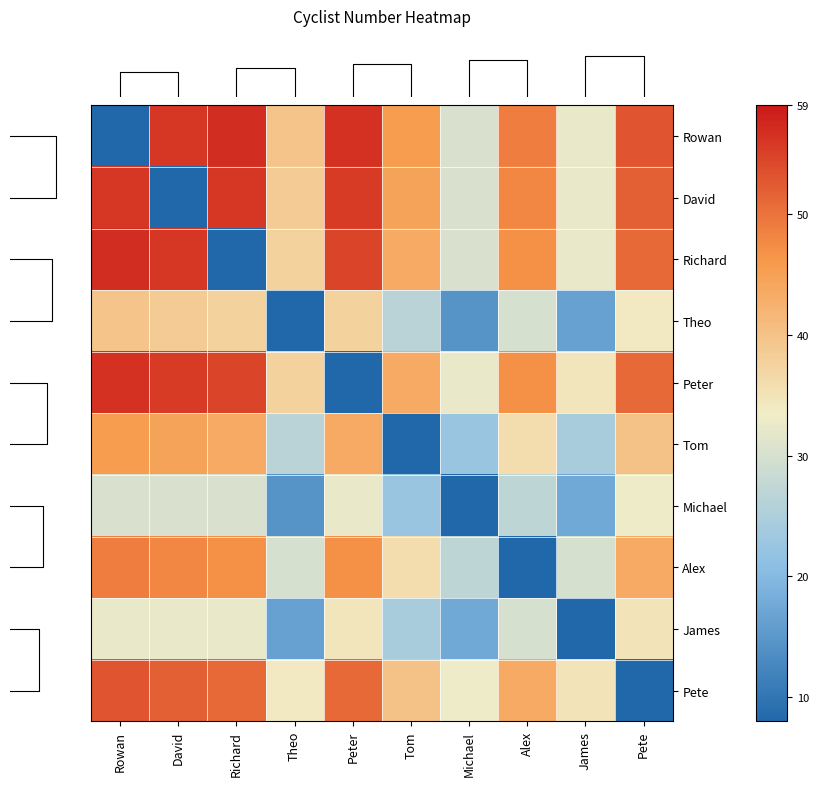

Reading left to right, list all the values displayed in this chart.

Rowan: Rowan=8.0	David=56.0	Richard=57.0	Theo=39.5	Peter=56.5	Tom=45.5	Michael=30.5	Alex=49.0	James=32.5	Pete=53.0
David: Rowan=56.0	David=8.0	Richard=56.0	Theo=38.5	Peter=55.5	Tom=44.5	Michael=30.5	Alex=48.0	James=32.5	Pete=52.0
Richard: Rowan=57.0	David=56.0	Richard=8.0	Theo=37.5	Peter=54.5	Tom=43.5	Michael=30.5	Alex=47.0	James=32.5	Pete=51.0
Theo: Rowan=39.5	David=38.5	Richard=37.5	Theo=8.0	Peter=37.5	Tom=26.5	Michael=14.5	Alex=30.0	James=16.5	Pete=34.0
Peter: Rowan=56.5	David=55.5	Richard=54.5	Theo=37.5	Peter=8.0	Tom=43.5	Michael=32.5	Alex=47.0	James=34.5	Pete=51.0
Tom: Rowan=45.5	David=44.5	Richard=43.5	Theo=26.5	Peter=43.5	Tom=8.0	Michael=22.5	Alex=36.0	James=24.5	Pete=40.0
Michael: Rowan=30.5	David=30.5	Richard=30.5	Theo=14.5	Peter=32.5	Tom=22.5	Michael=8.0	Alex=27.0	James=17.5	Pete=33.0
Alex: Rowan=49.0	David=48.0	Richard=47.0	Theo=30.0	Peter=47.0	Tom=36.0	Michael=27.0	Alex=8.0	James=30.0	Pete=43.5
James: Rowan=32.5	David=32.5	Richard=32.5	Theo=16.5	Peter=34.5	Tom=24.5	Michael=17.5	Alex=30.0	James=8.0	Pete=35.0
Pete: Rowan=53.0	David=52.0	Richard=51.0	Theo=34.0	Peter=51.0	Tom=40.0	Michael=33.0	Alex=43.5	James=35.0	Pete=8.0